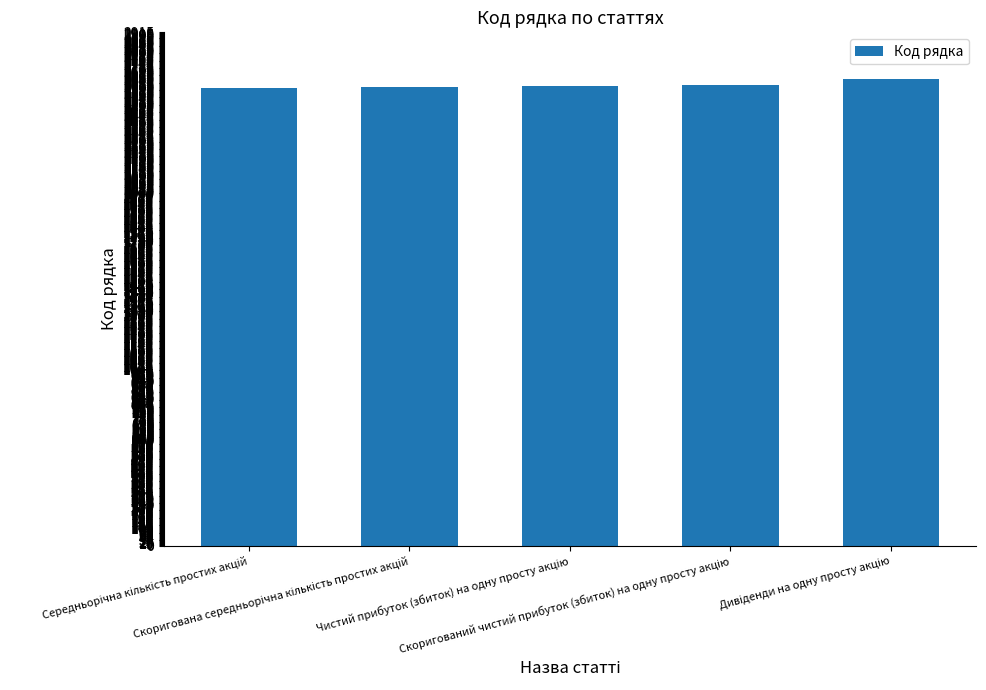

Are the bars horizontal?

No